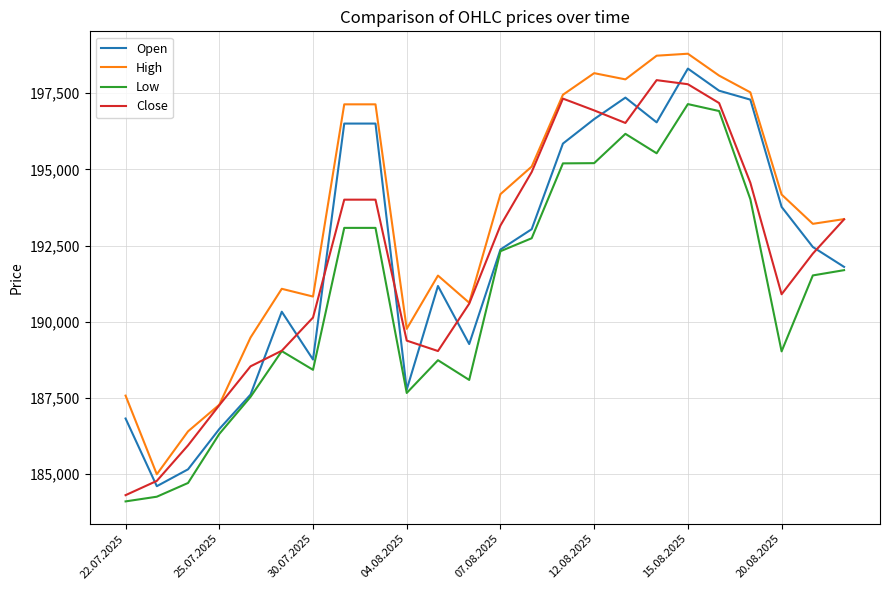

True or false: Close and Open intersect in this chart.

True